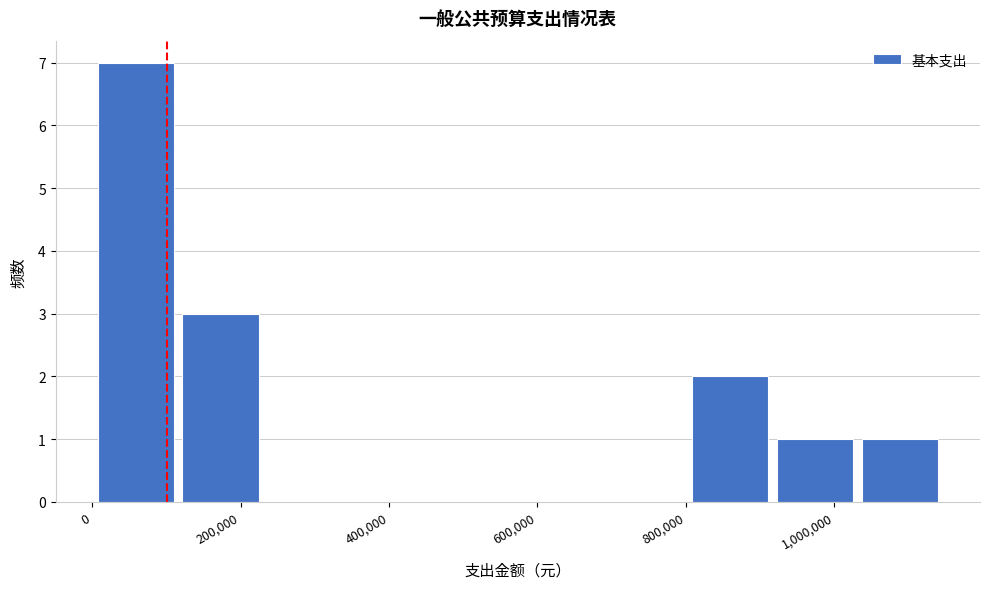

Which range on the x-axis has the tallest bar?

0 to 120000